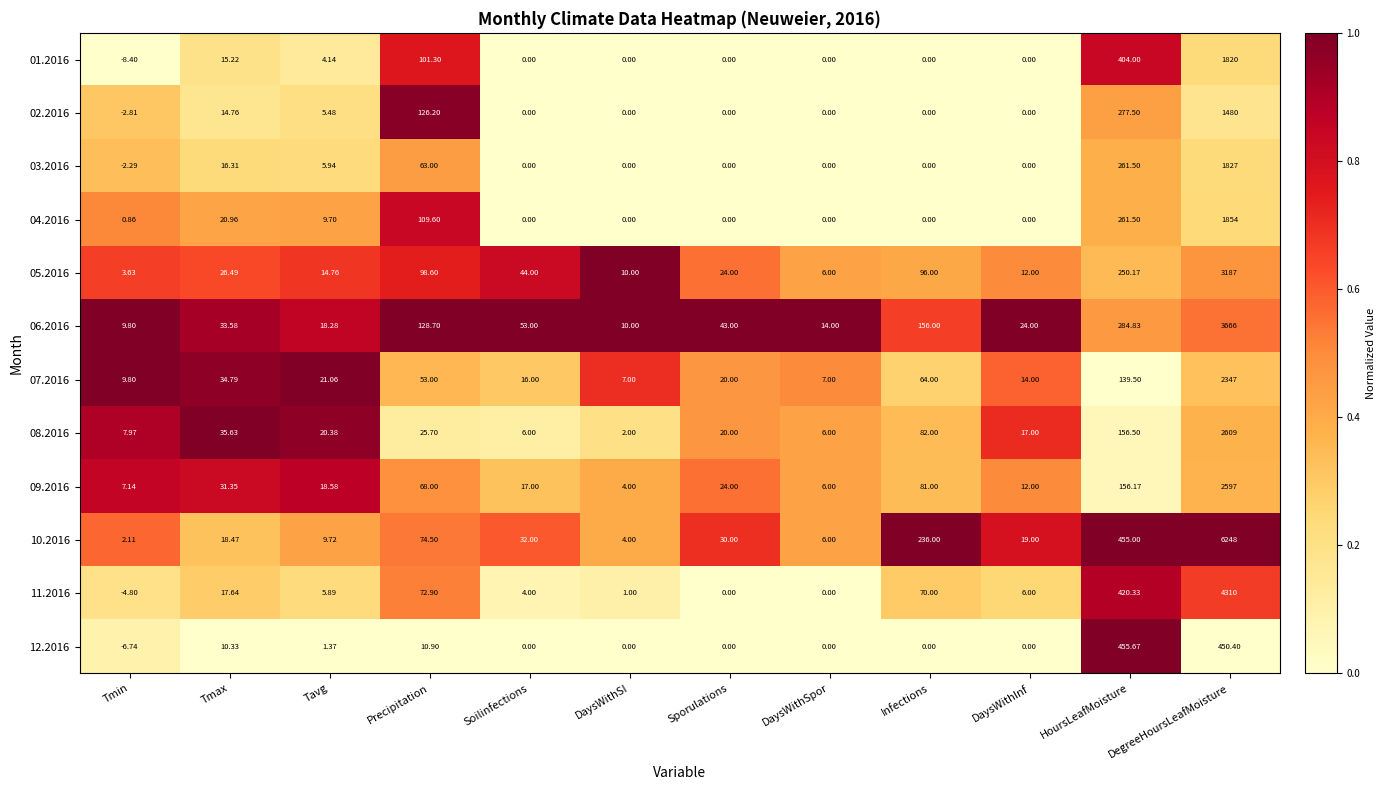

At which category is the sum across all series the highest?

DegreeHoursLeafMoisture